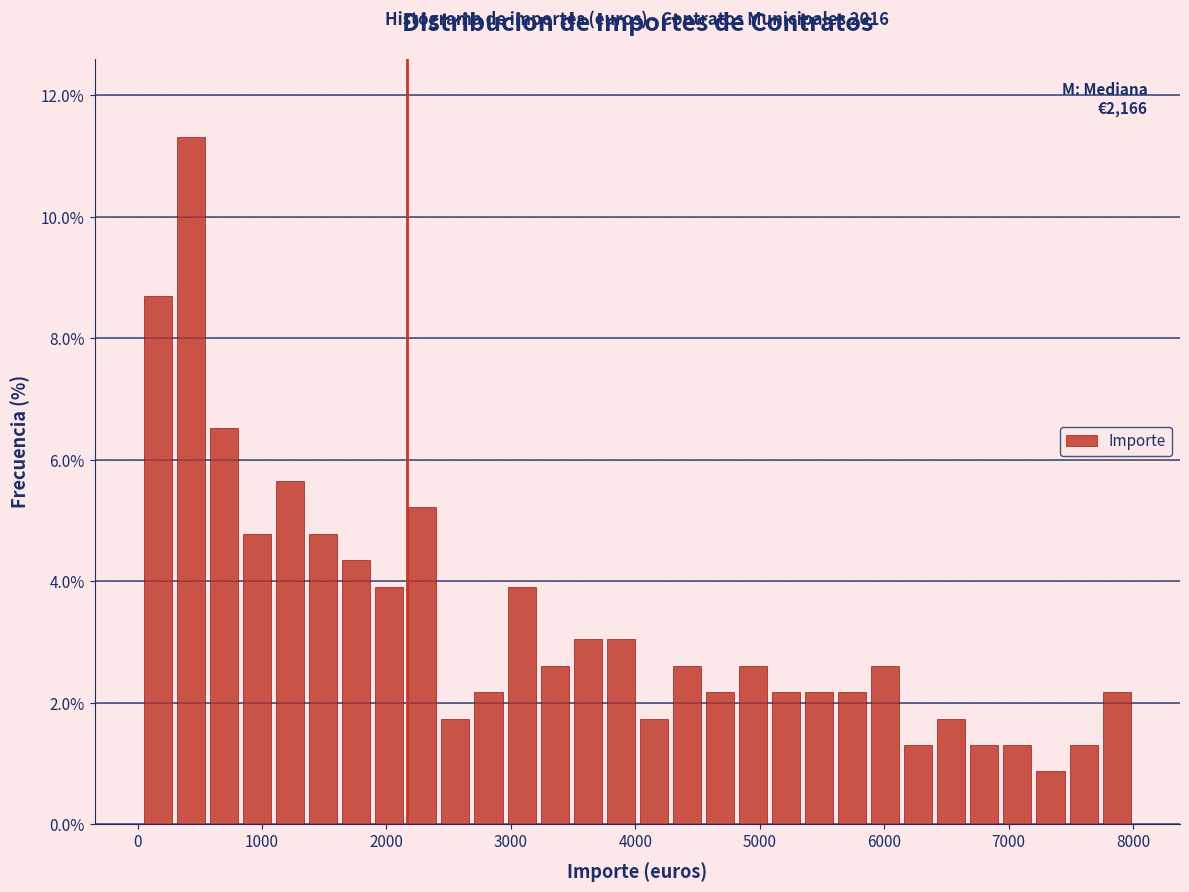

Around what value on the x-axis is the tallest bar? Give the approximate position of its centre, as read against the axis.

400